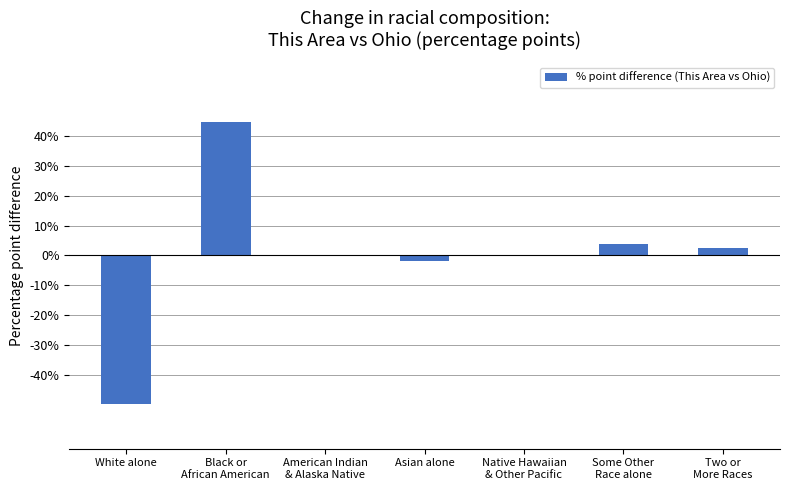

What is the sum of all values?

-0.4